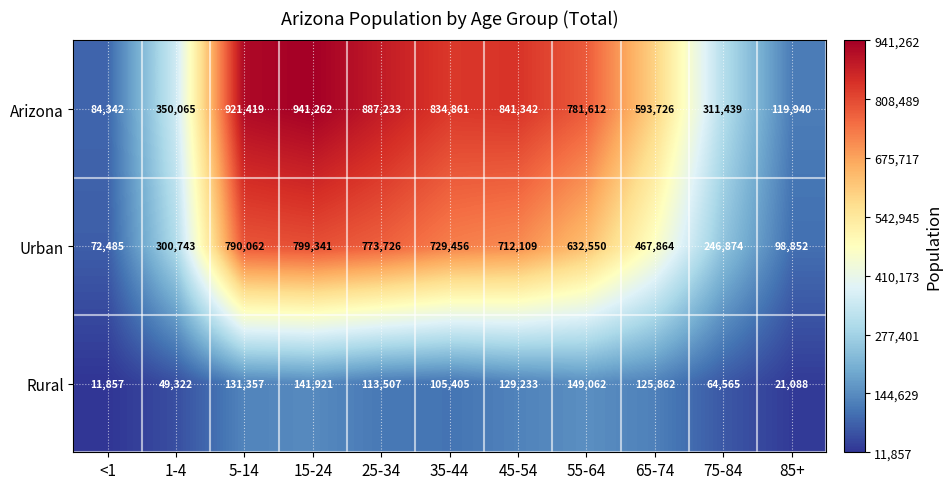

Is it true that Rural equals 105405 at 35-44?

True